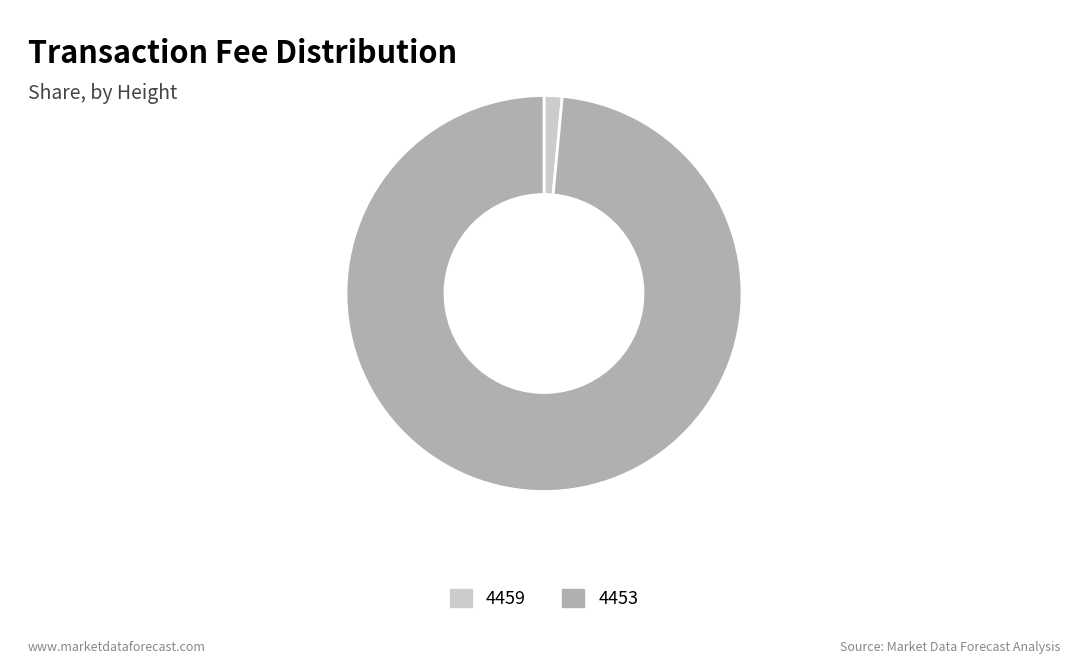

Which has a higher value, 4459 or 4453?

4453